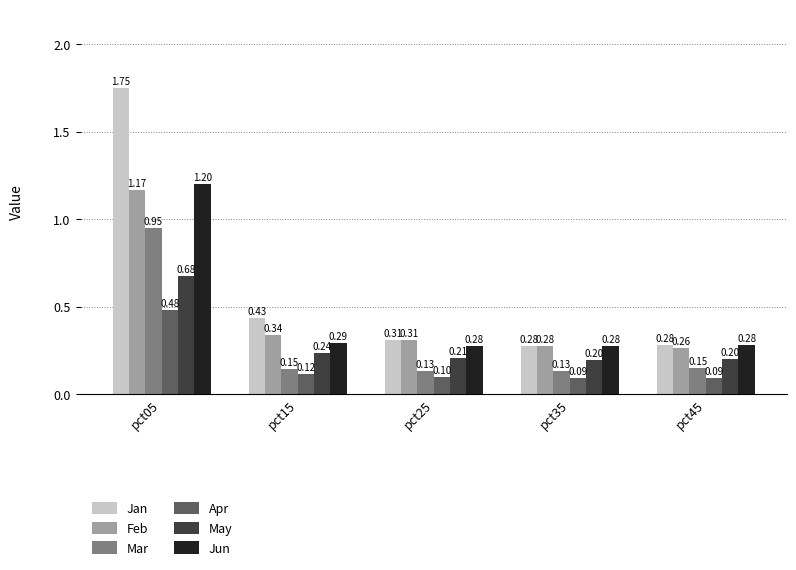

Which series has the widest spread of values?

Jan